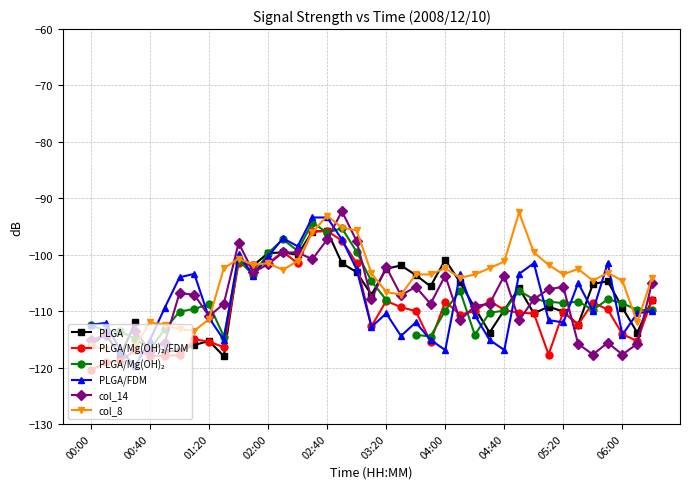

True or false: PLGA/FDM has more than 2 interior local peaks.

True